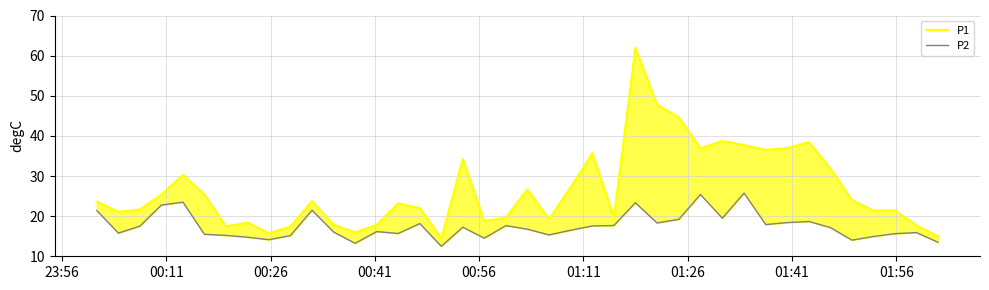

Which series has the largest range (max minus min)?

P1